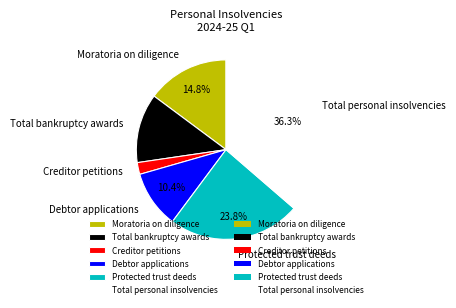

What percentage is the Creditor petitions slice, to the nearest percent?

2%